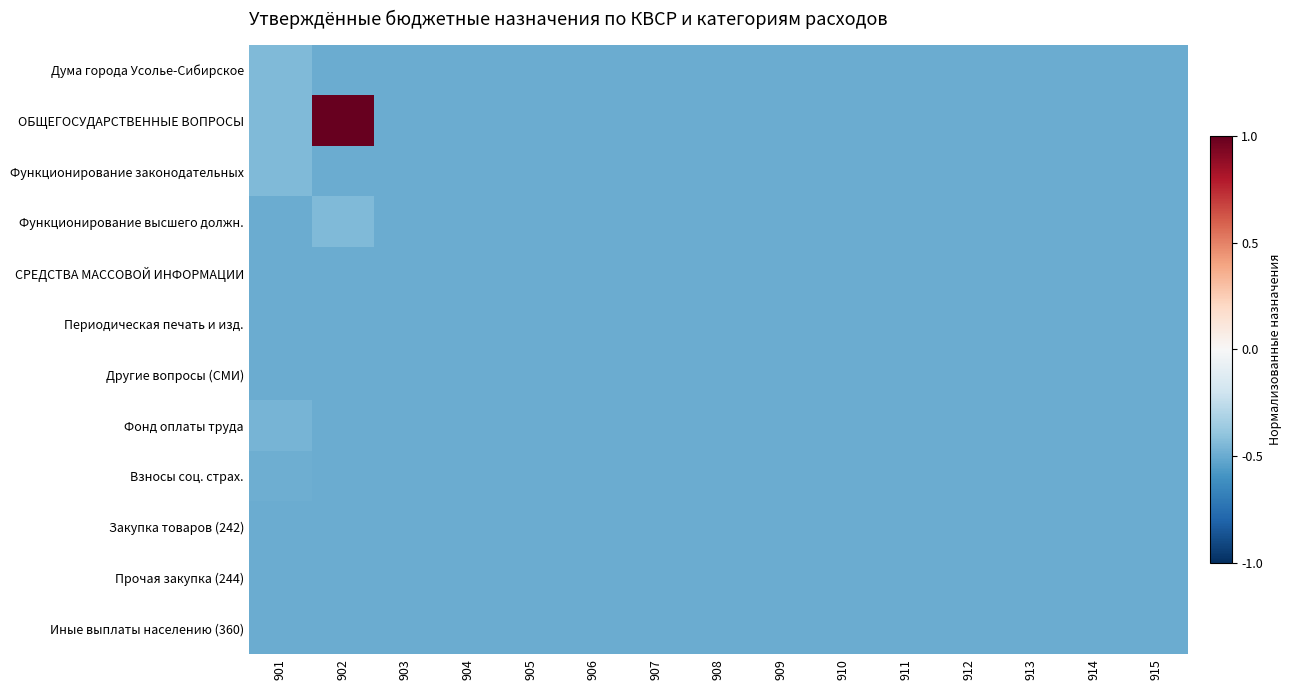

Which has a higher value, 910 or 907?

910